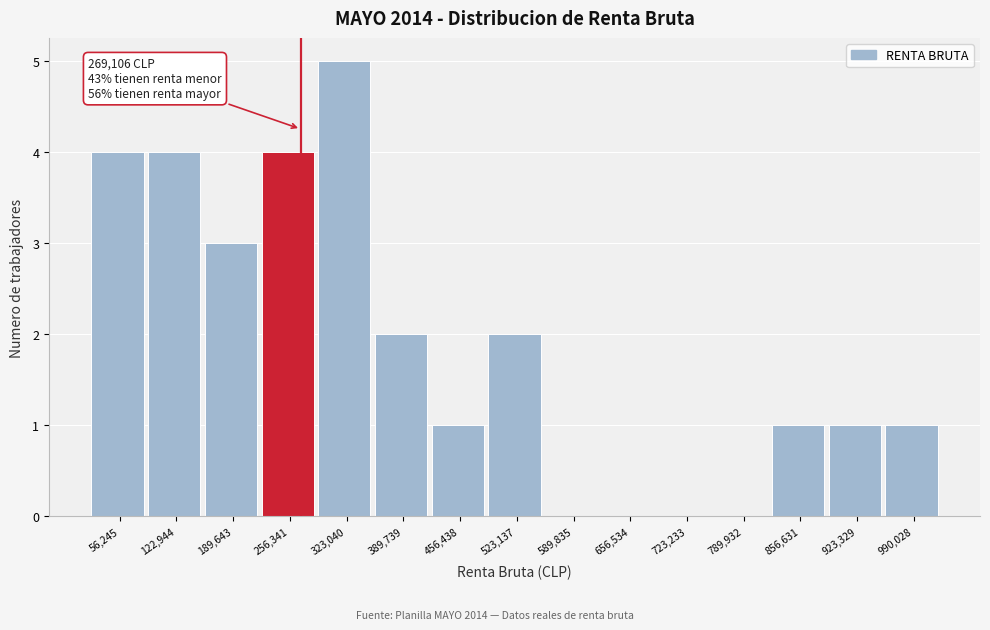

Which range on the x-axis has the tallest bar?

290000 to 360000